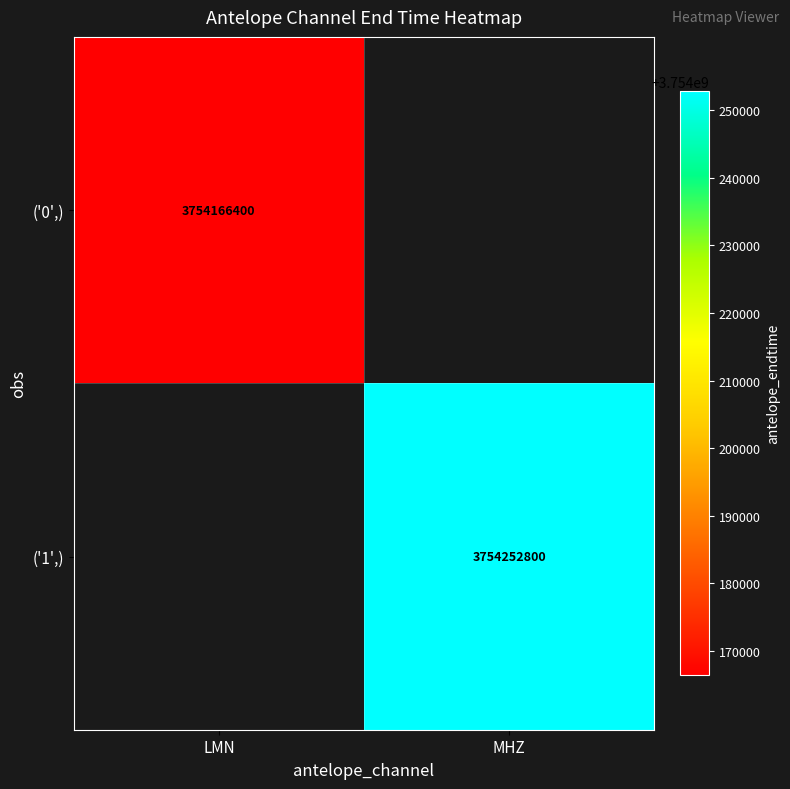

Is it true that ('1',) equals 2525161151 at MHZ?

False